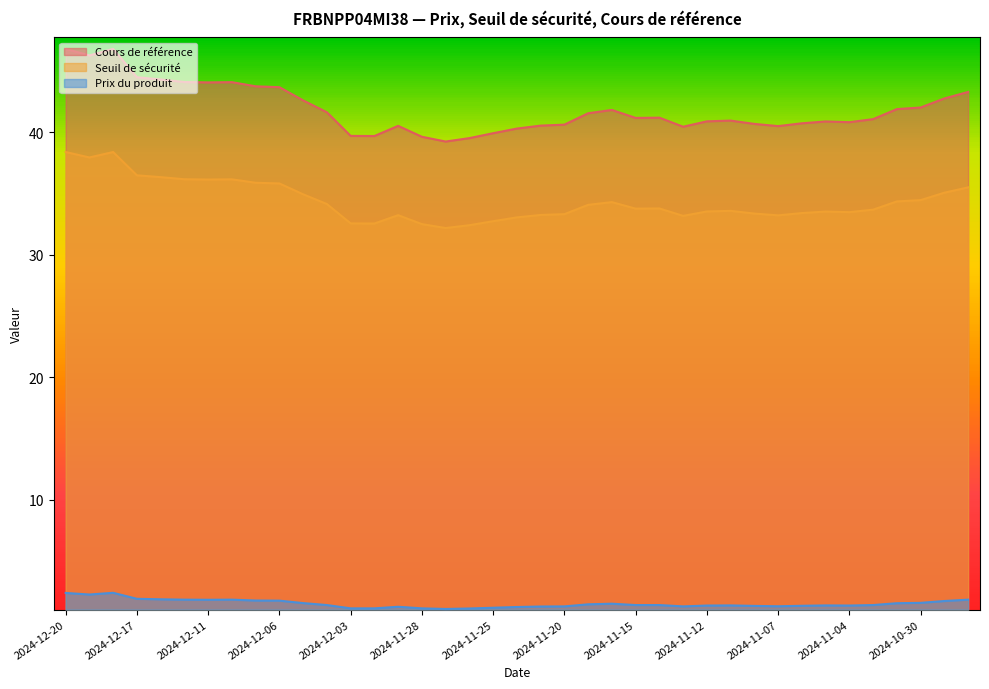

True or false: Cours de référence and Seuil de sécurité intersect in this chart.

False